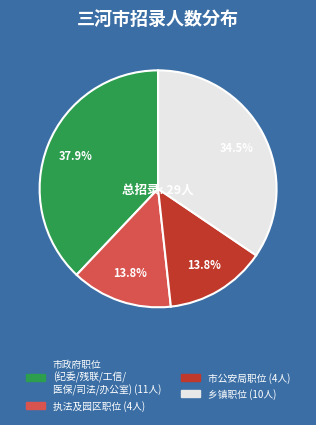

Is there a majority slice in this chart?

No